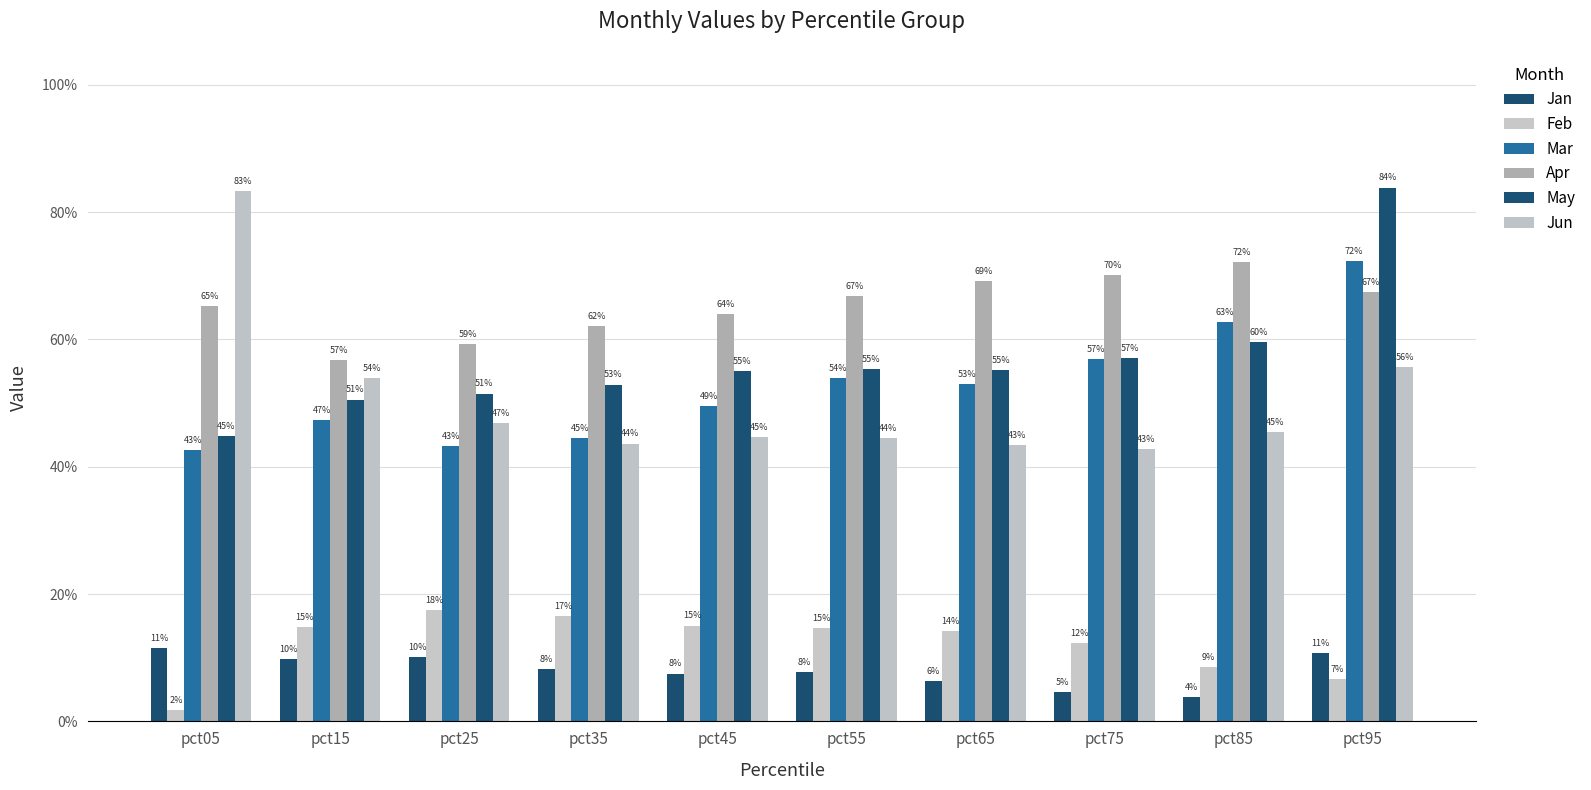

Reading left to right, list all the values displayed in this chart.

Jan: 0.1	0.1	0.1	0.1	0.1	0.1	0.1	0.0	0.0	0.1
Feb: 0.0	0.1	0.2	0.2	0.2	0.1	0.1	0.1	0.1	0.1
Mar: 0.4	0.5	0.4	0.4	0.5	0.5	0.5	0.6	0.6	0.7
Apr: 0.7	0.6	0.6	0.6	0.6	0.7	0.7	0.7	0.7	0.7
May: 0.4	0.5	0.5	0.5	0.5	0.6	0.6	0.6	0.6	0.8
Jun: 0.8	0.5	0.5	0.4	0.4	0.4	0.4	0.4	0.5	0.6